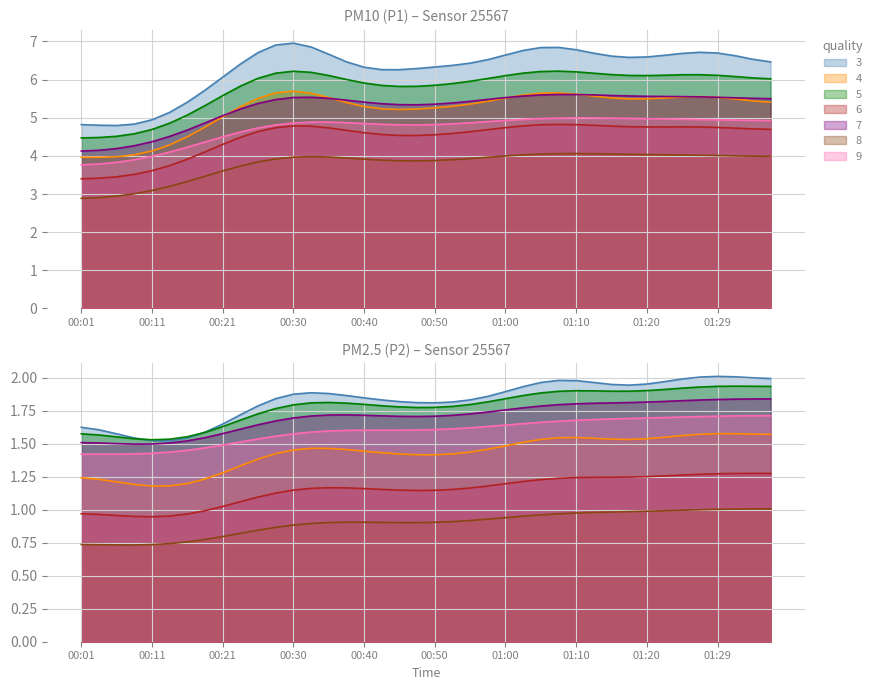

Which has a higher value, 01:05 or 01:32?

01:05